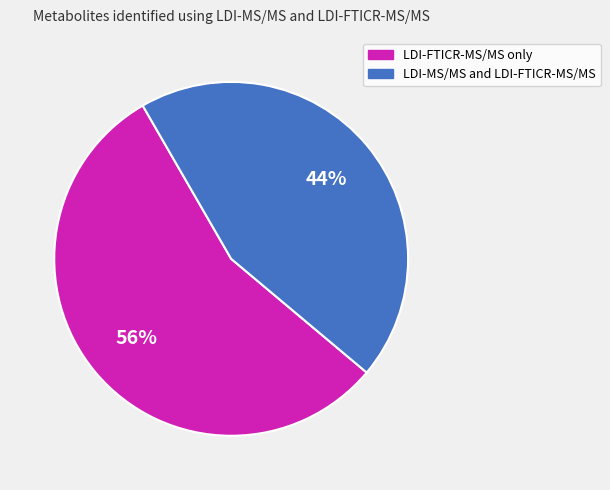

To the nearest percent, what is the average slice percentage?

50%